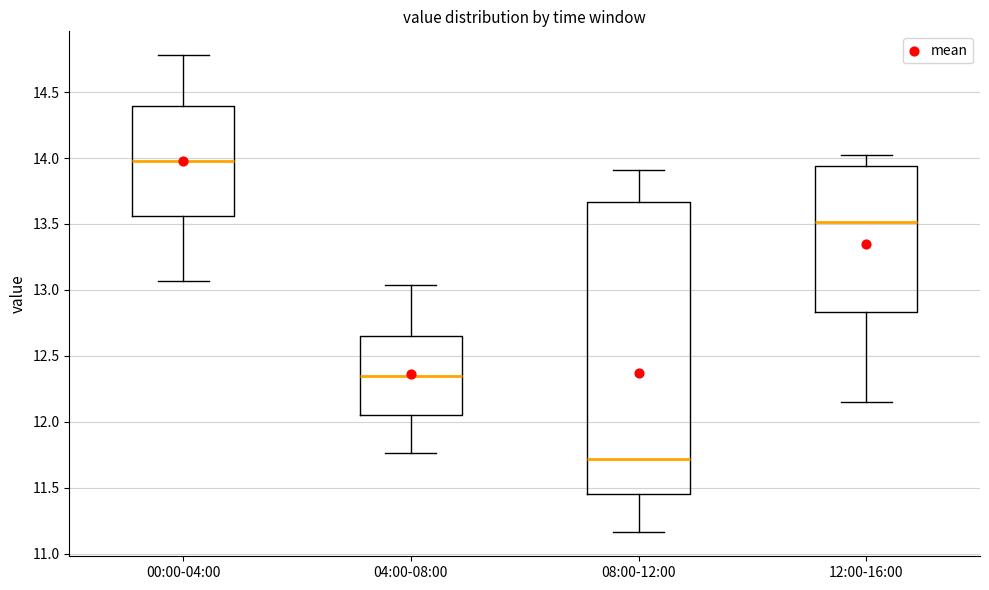

Reading left to right, read every box against the y-axis: the position of its median line, the range the box covers, and the ends of its whiskers. The values are not printed on the chart, so give them approximately, as read against the axis.

00:00-04:00: median 14.00, box 13.55 to 14.40, whiskers 13.05 to 14.80
04:00-08:00: median 12.35, box 12.05 to 12.65, whiskers 11.75 to 13.05
08:00-12:00: median 11.70, box 11.45 to 13.65, whiskers 11.15 to 13.90
12:00-16:00: median 13.50, box 12.85 to 13.95, whiskers 12.15 to 14.00